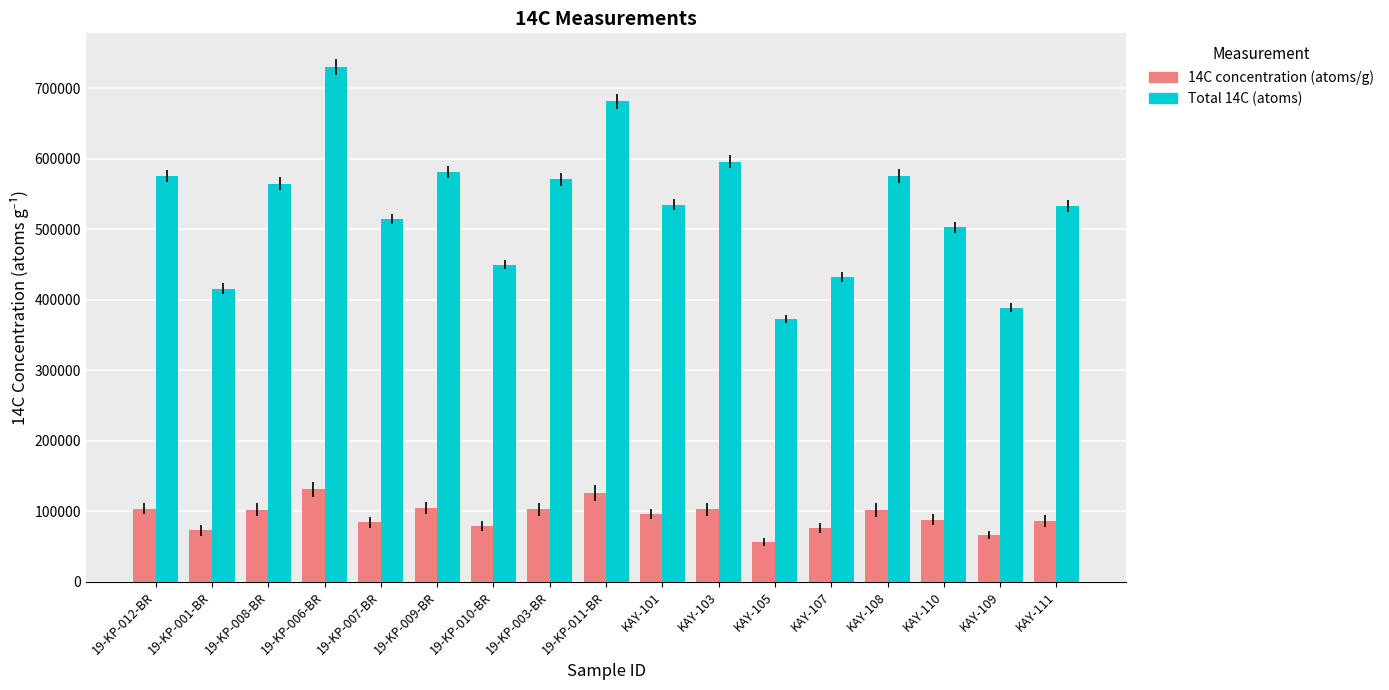

What are all the series names shown in the legend?

14C concentration (atoms/g), Total 14C (atoms)